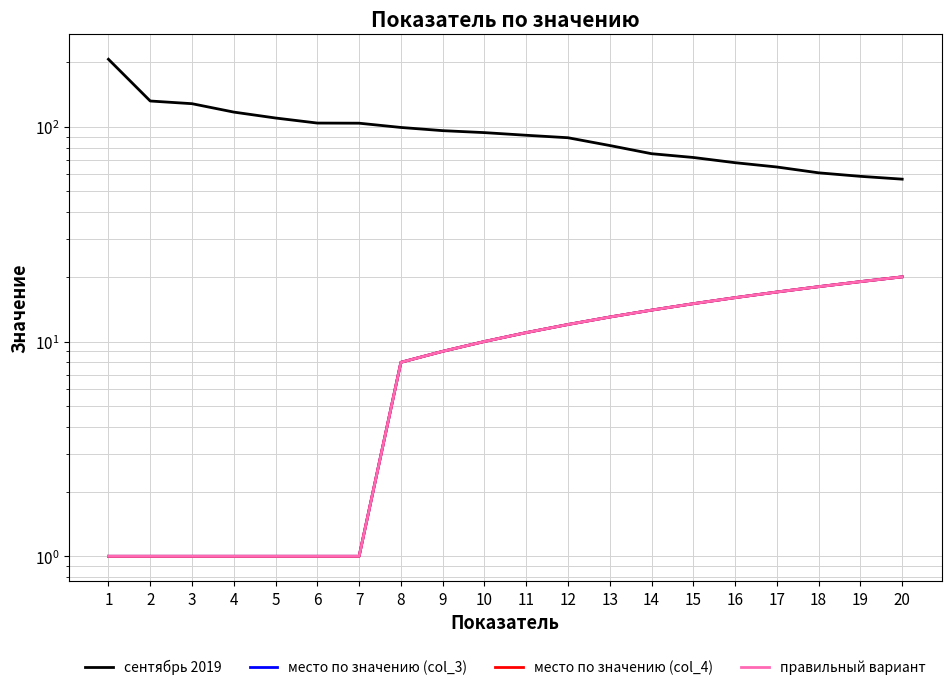

Rank the series by their maximum value, from lowest to highest.

место по значению (col_3), место по значению (col_4), правильный вариант, сентябрь 2019